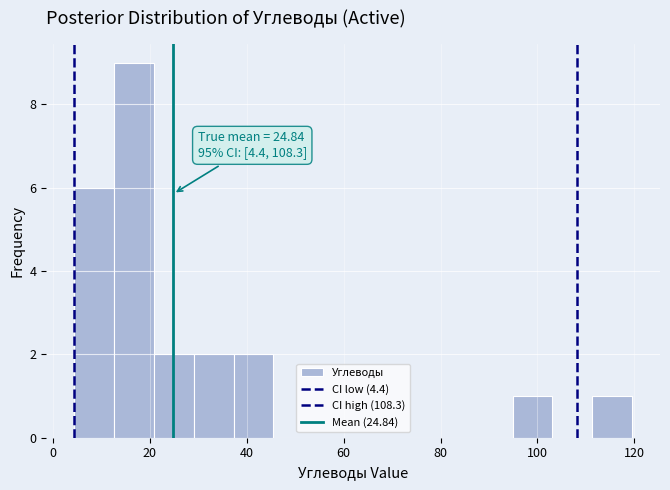

Which range on the x-axis has the tallest bar?

12 to 20